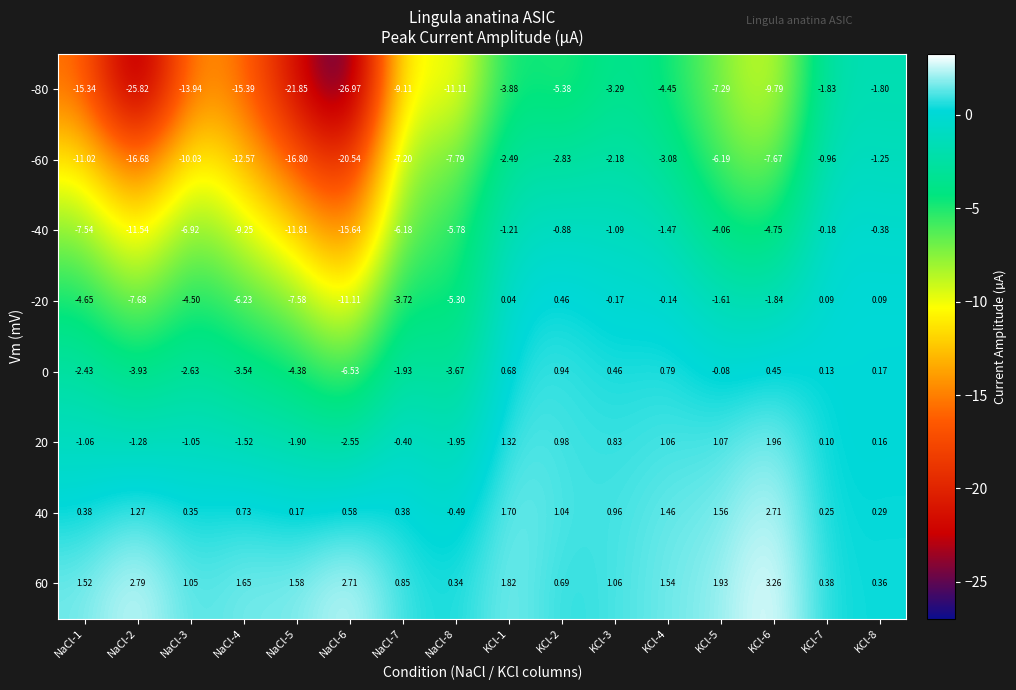

How many data points does each series have?

16